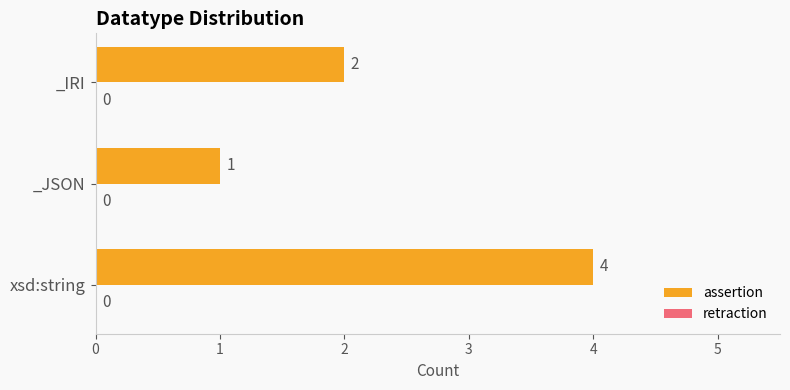

The value at xsd:string is 4. True or false?

True